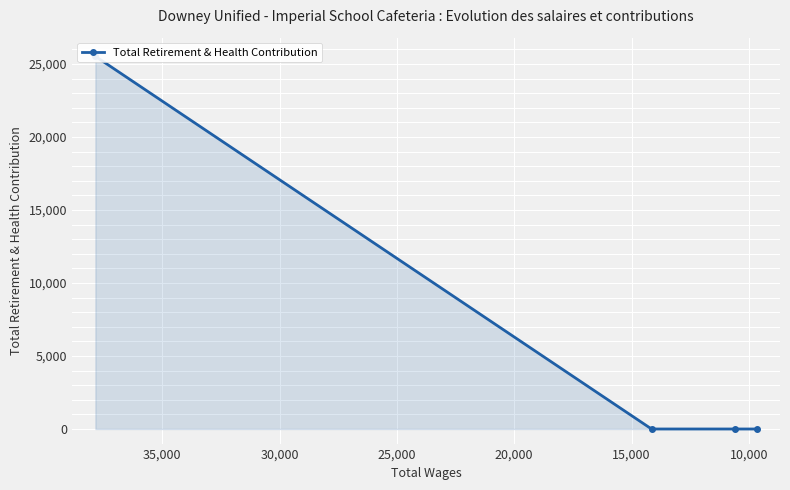

The value at 10,000 is 0. True or false?

True